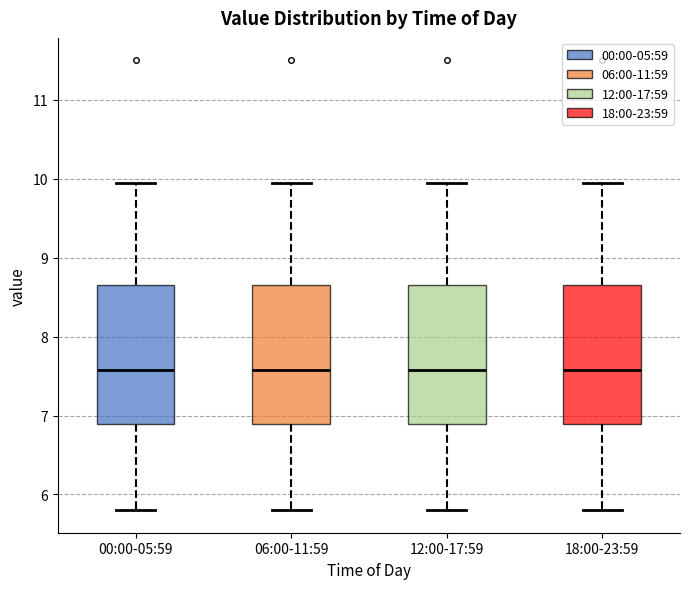

Where is the upper edge of the box for 18:00-23:59 on the y-axis? The values are not printed on the chart, so give them approximately, as read against the axis.

8.7